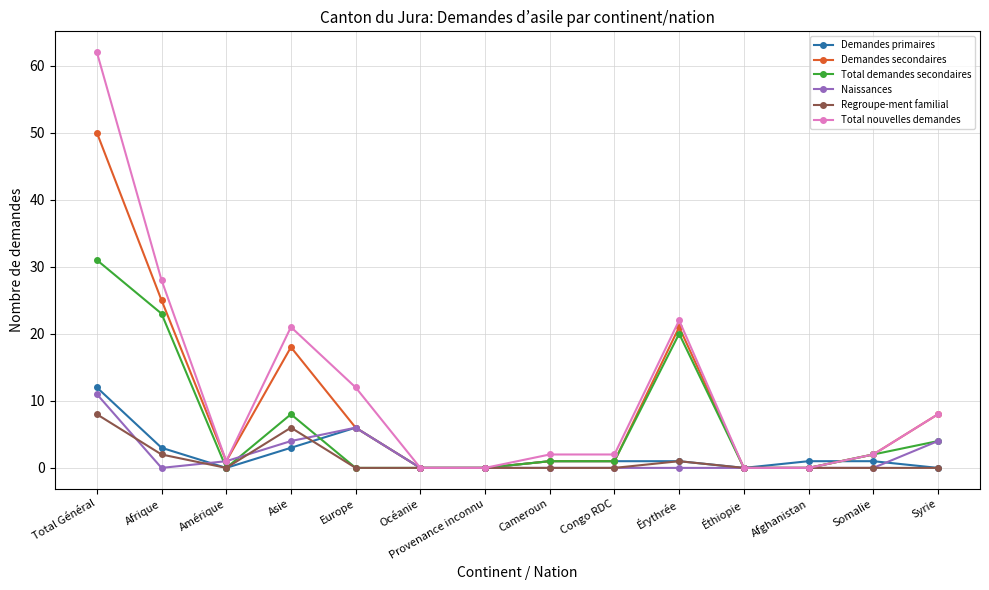

How many series are shown in this chart?

6